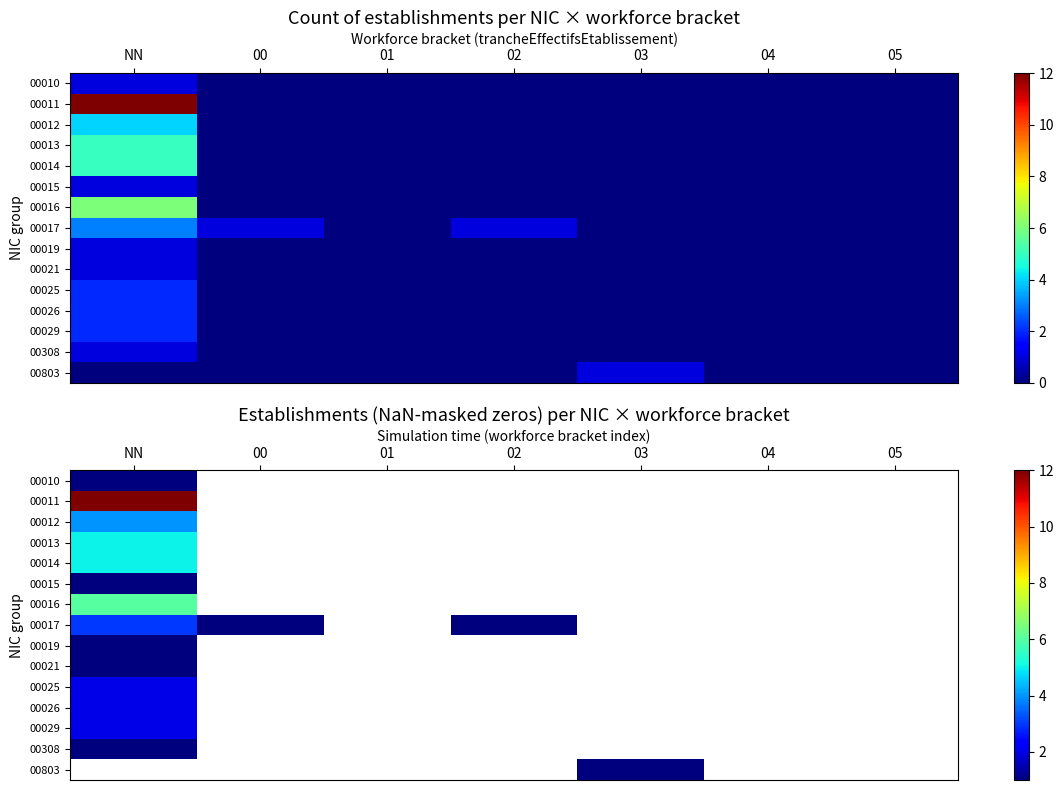

At which label does 00021 reach its peak?

NN